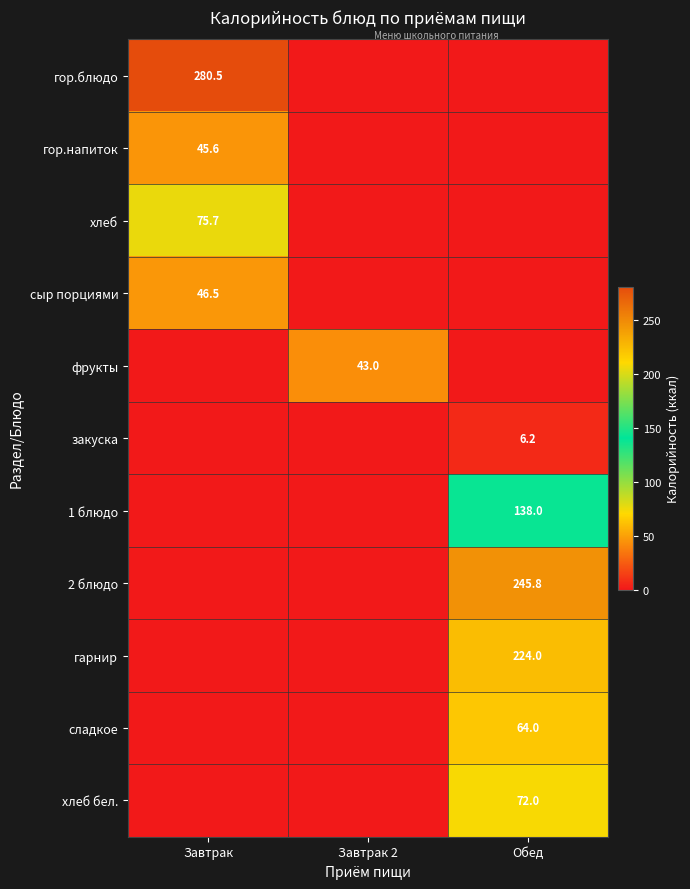

Between Завтрак 2 and Обед, which series saw the biggest shift?

2 блюдо